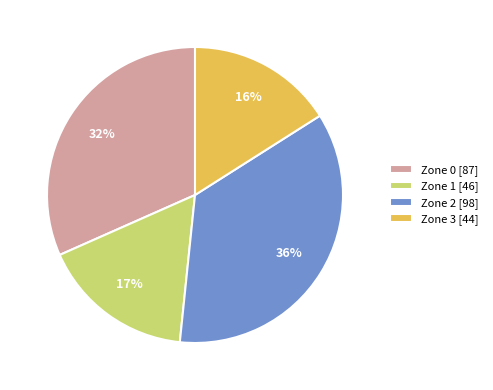

True or false: Zone 3 accounts for 16% of the total.

True